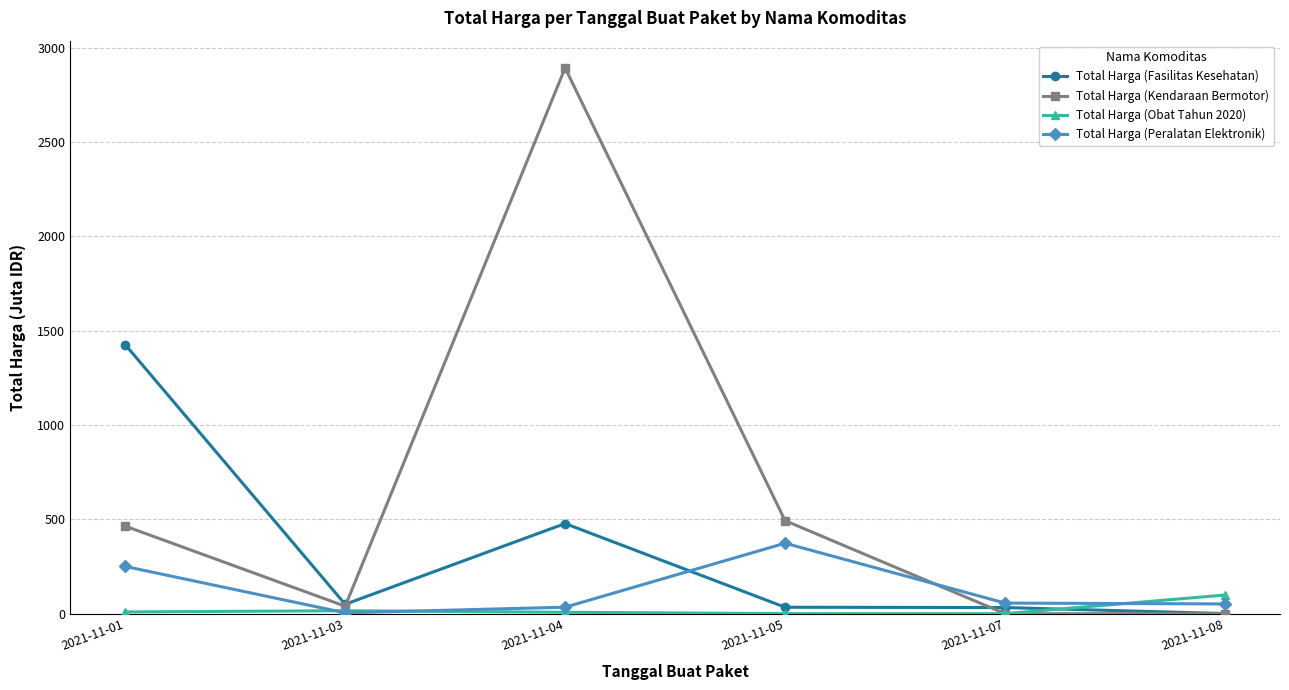

Which series has the largest total across all categories?

Total Harga (Kendaraan Bermotor)